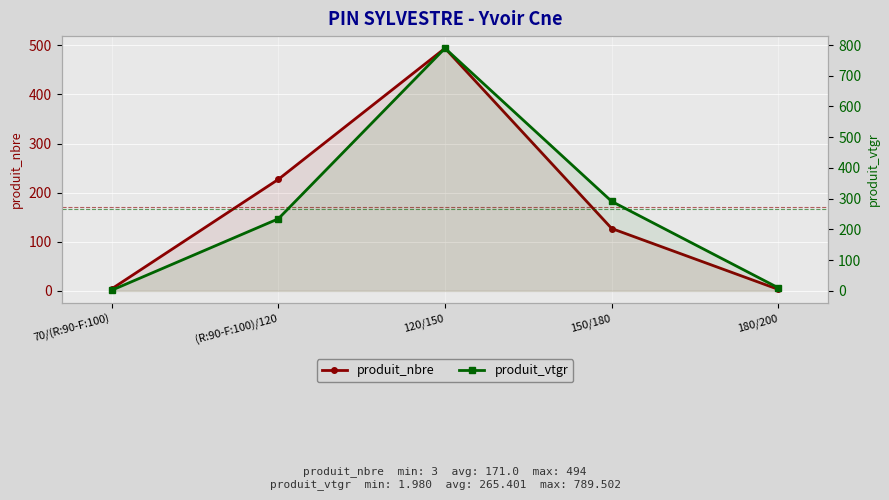

Where do produit_nbre and produit_vtgr first cross each other?

70/(R:90-F:100) and (R:90-F:100)/120